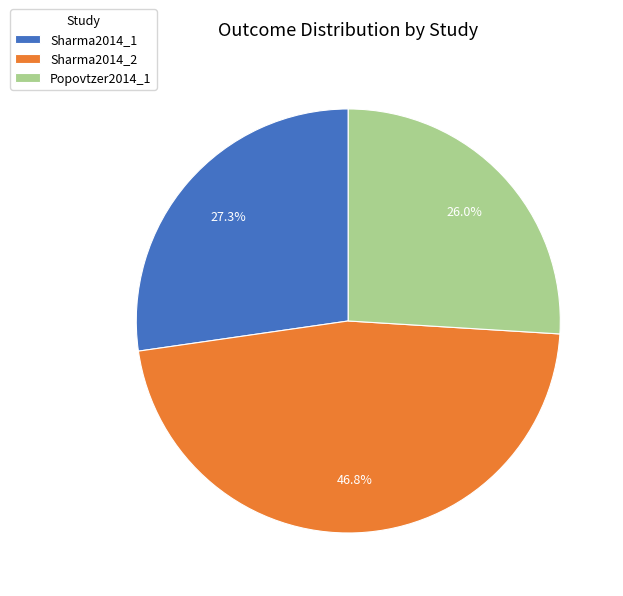

What is the ratio of the value at Sharma2014_2 to the value at Popovtzer2014_1?

1.8